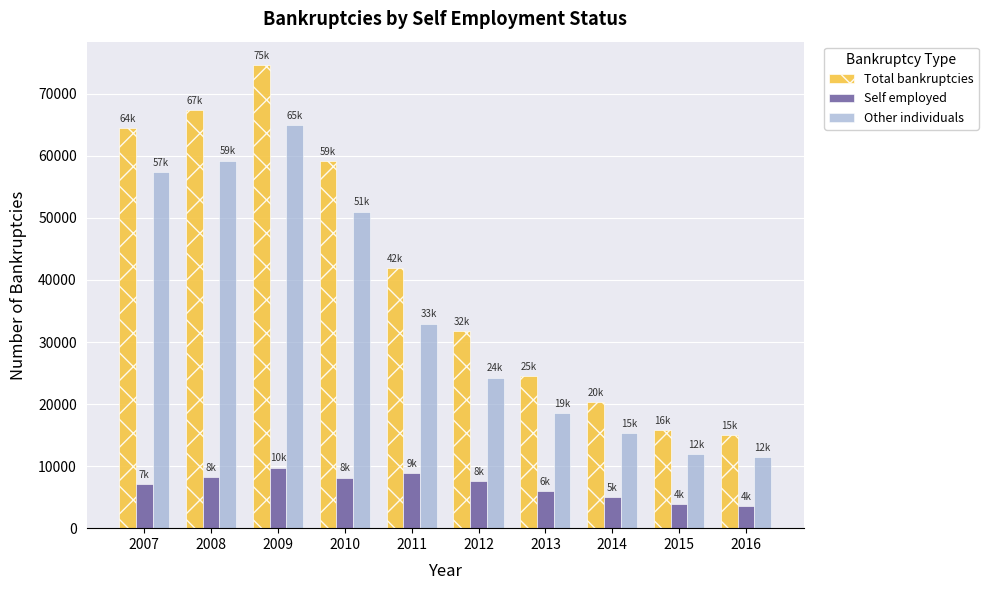

What is the value of the Self employed bar at the 7th from the left?

5999